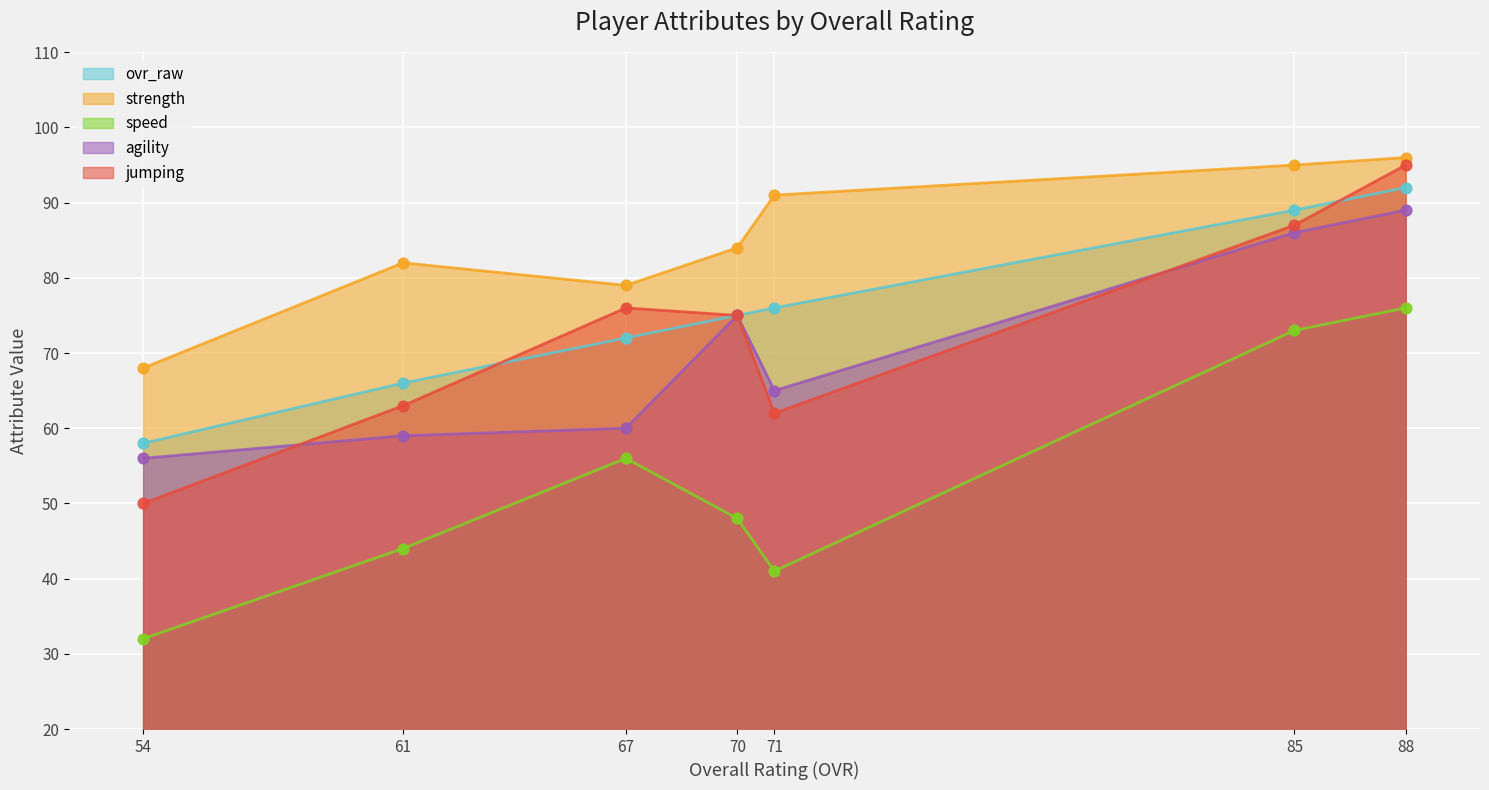

What are all the series names shown in the legend?

ovr_raw, strength, speed, agility, jumping